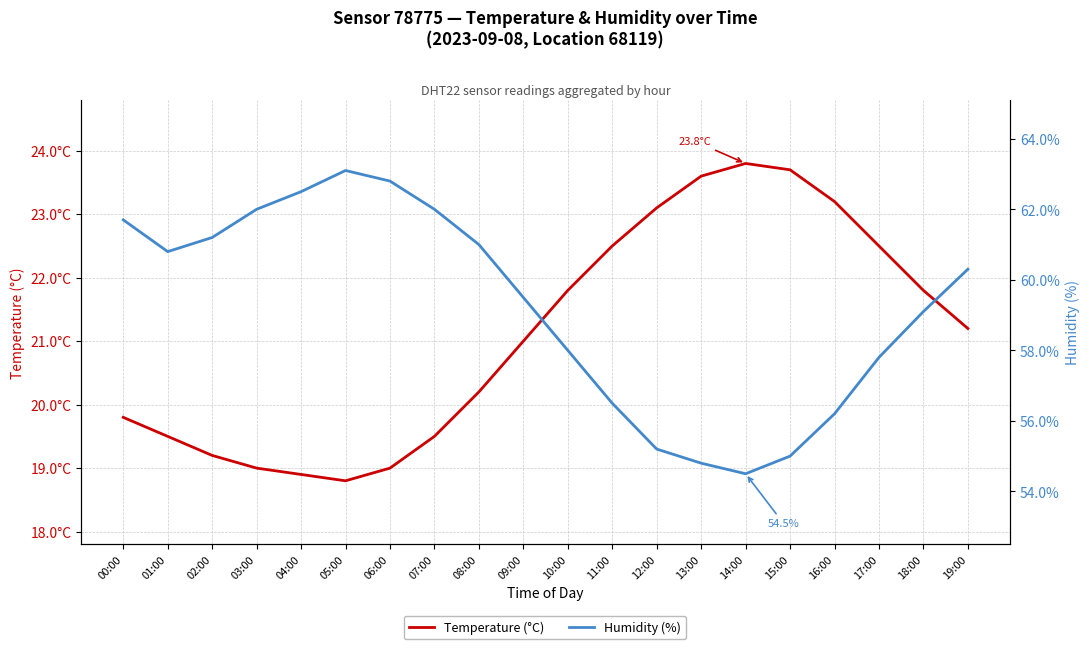

How many data points in Temperature (°C) are above 21?

10